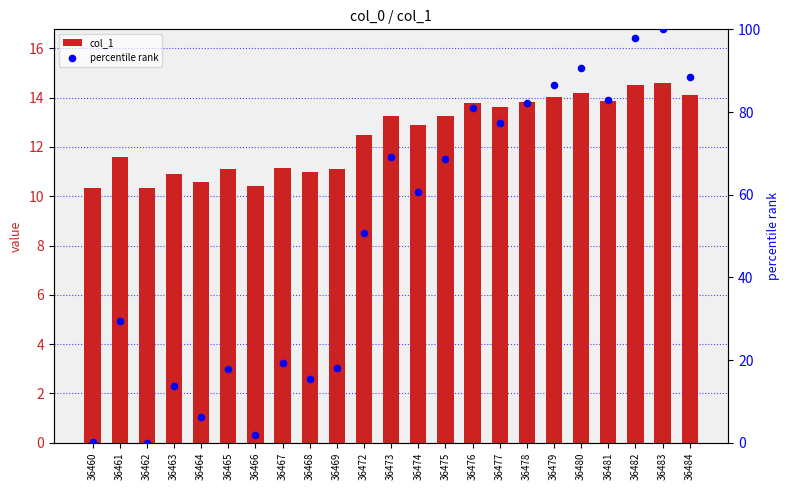

Which series contains the highest Y value?

percentile rank